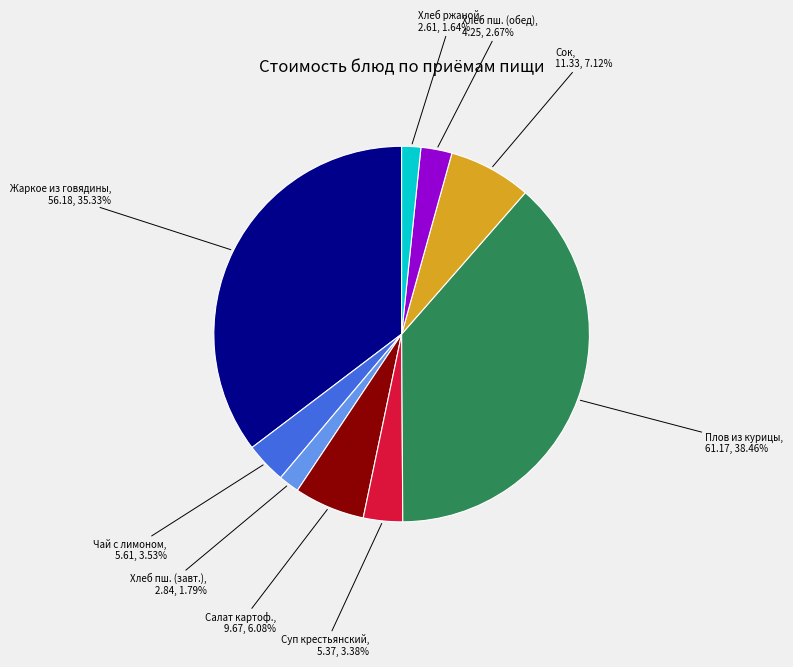

What is the ratio of the value at Плов из курицы to the value at Суп крестьянский?

11.4